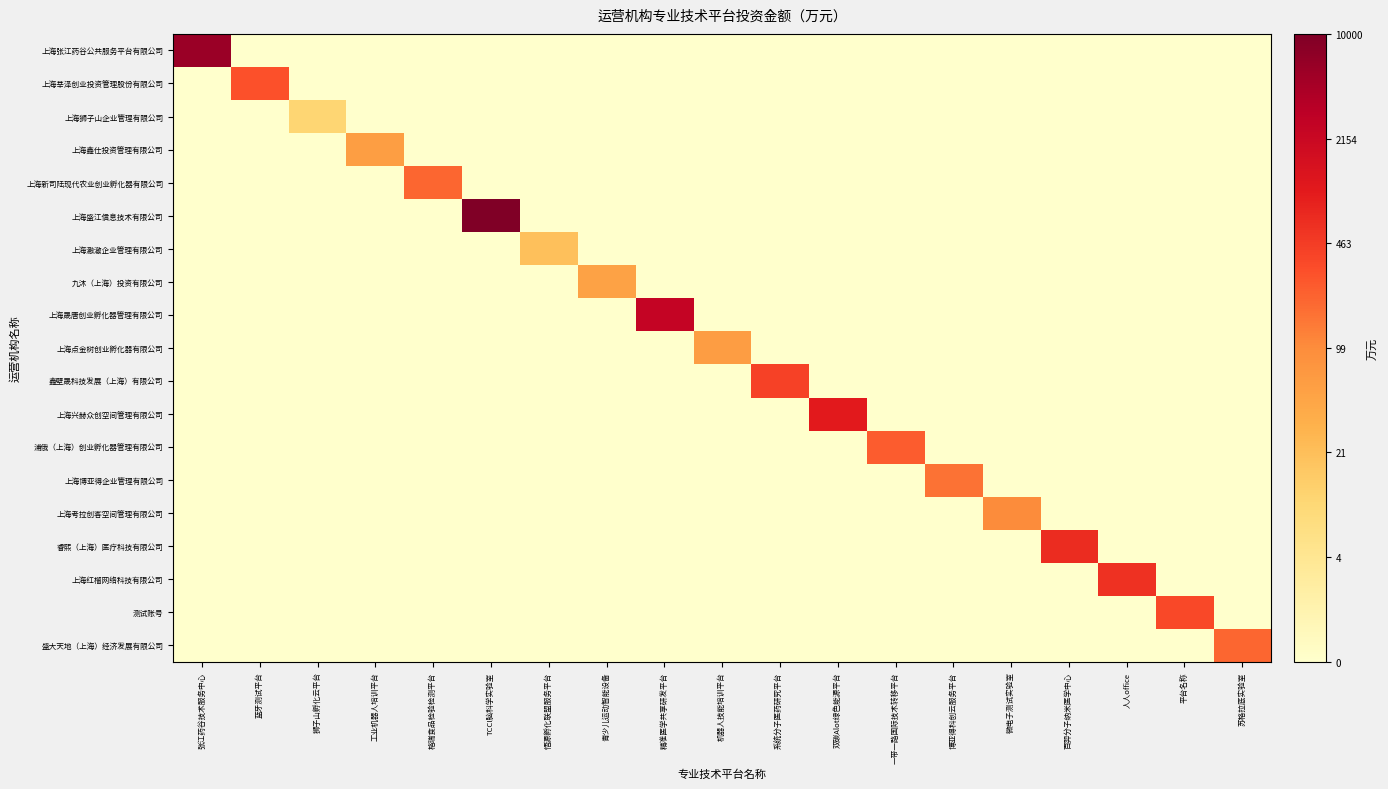

Between 百羿分子纳米医学中心 and 双碳Alot绿色能源平台, which is larger?

百羿分子纳米医学中心